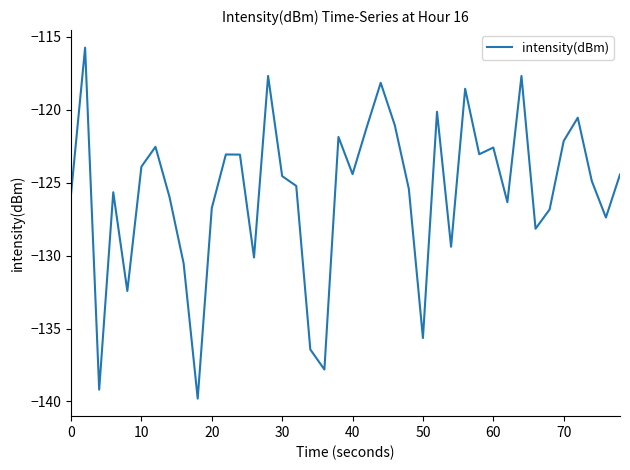

What is the smallest value displayed?

-139.8